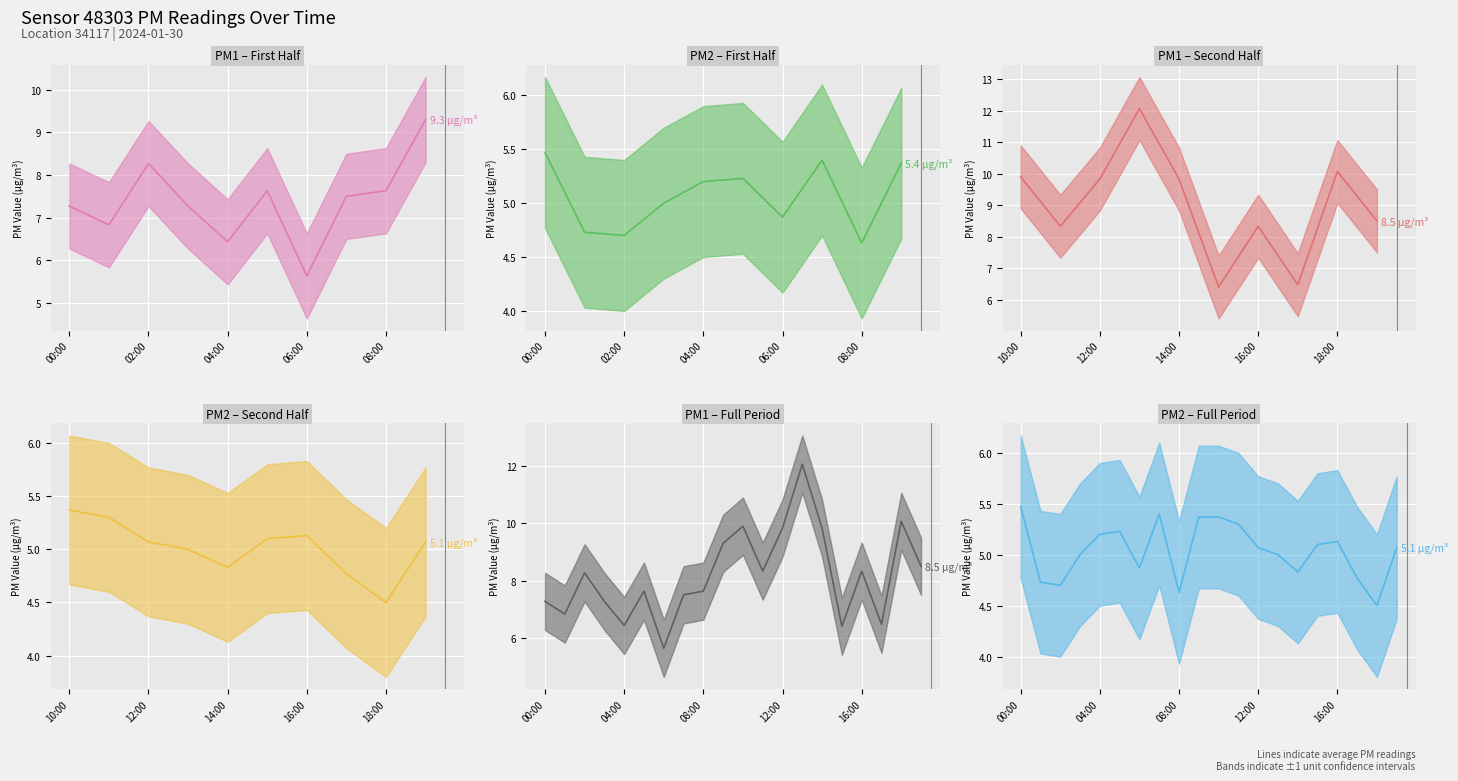

What is the maximum value shown in the chart?

12.1